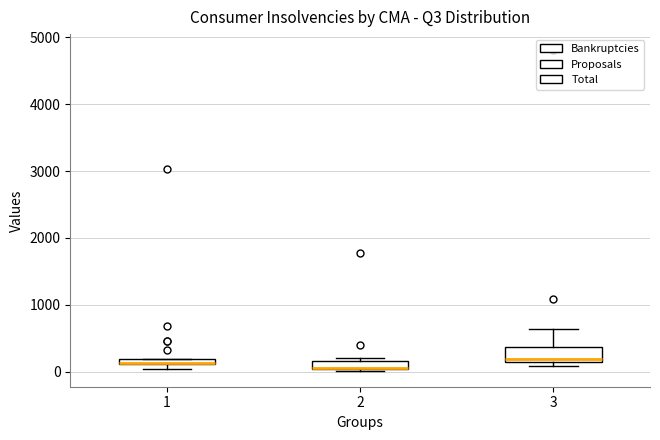

Where does the median line of the box at x = 3 sit on the y-axis? The values are not printed on the chart, so give them approximately, as read against the axis.

200